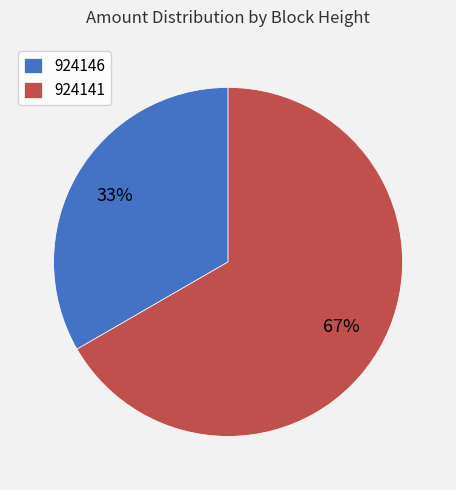

Combined, do 924146 and 924141 account for over 50%?

Yes